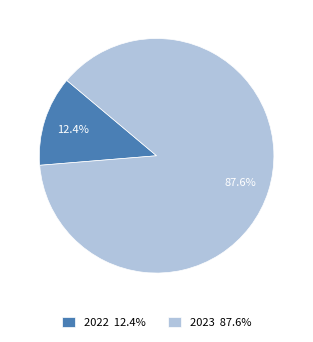

Which category has the smallest portion of the pie?

2022